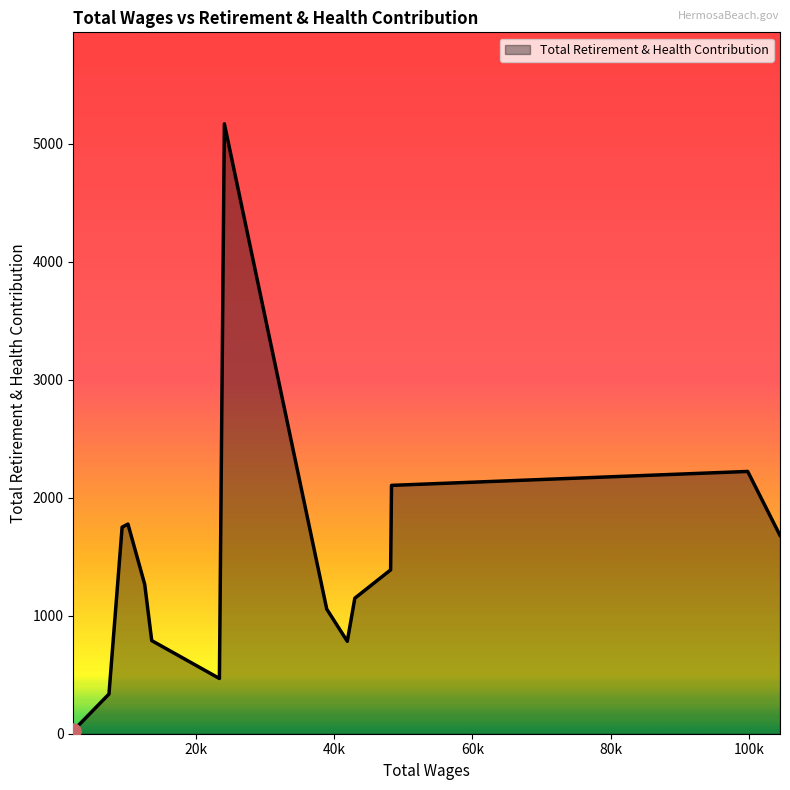

What is the greatest value displayed?

5167